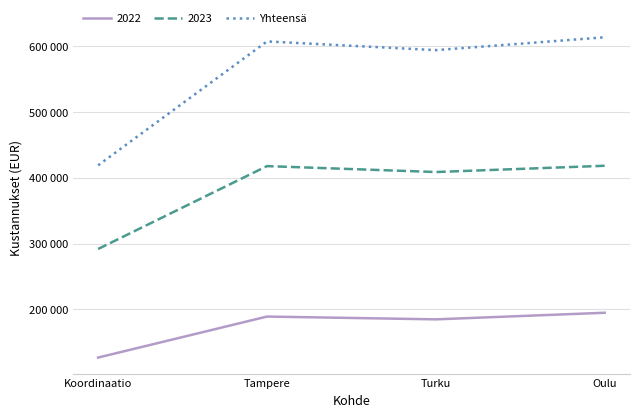

Does the chart have visible grid lines?

Yes